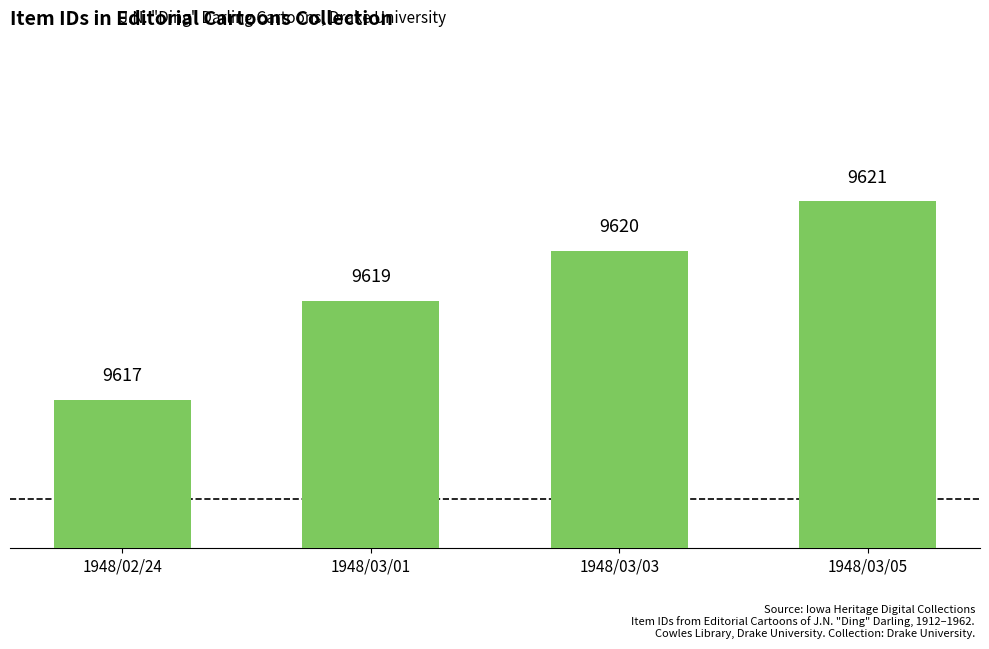

True or false: the data shows 9617 at 1948/02/24.

True